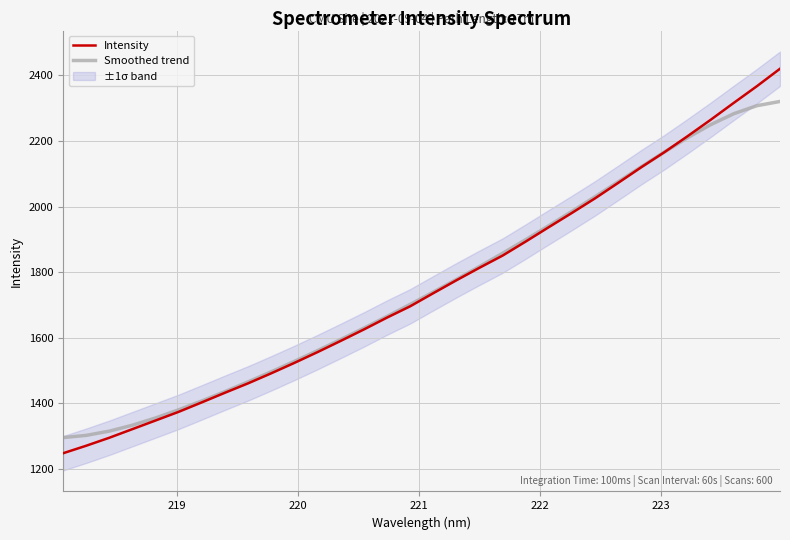

True or false: Intensity and Smoothed trend intersect in this chart.

True